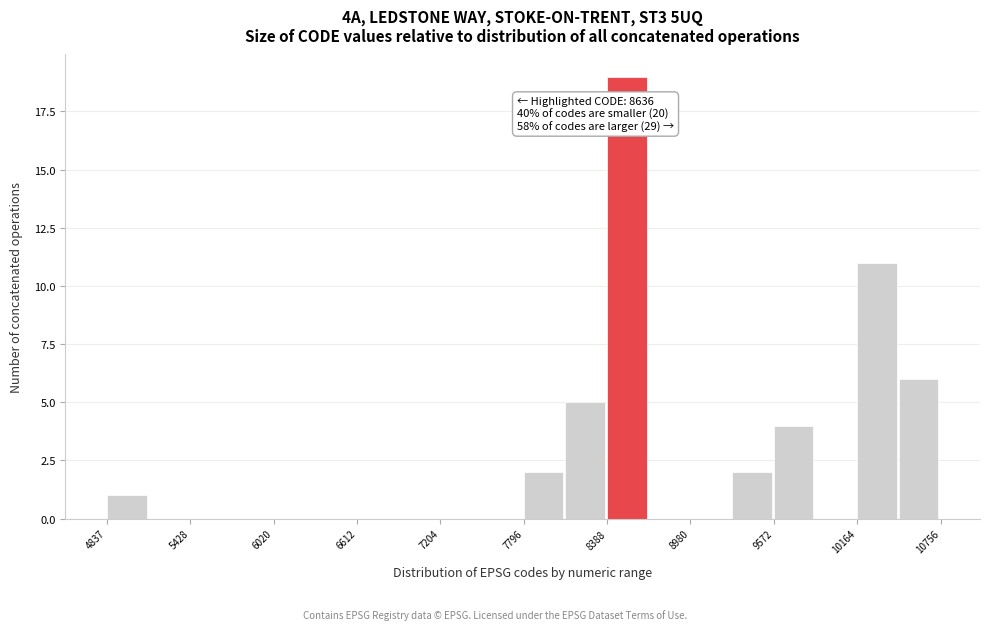

Read against the x-axis, roughly where is the centre of the tallest bar?

8500